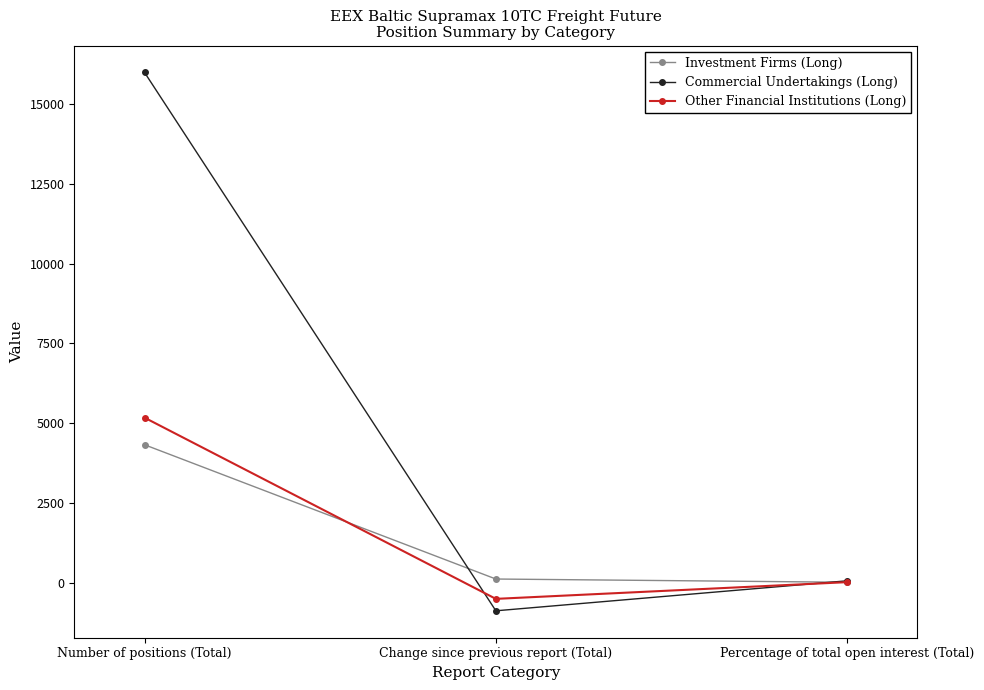

Read the Other Financial Institutions (Long) value at Percentage of total open interest (Total).

20.3